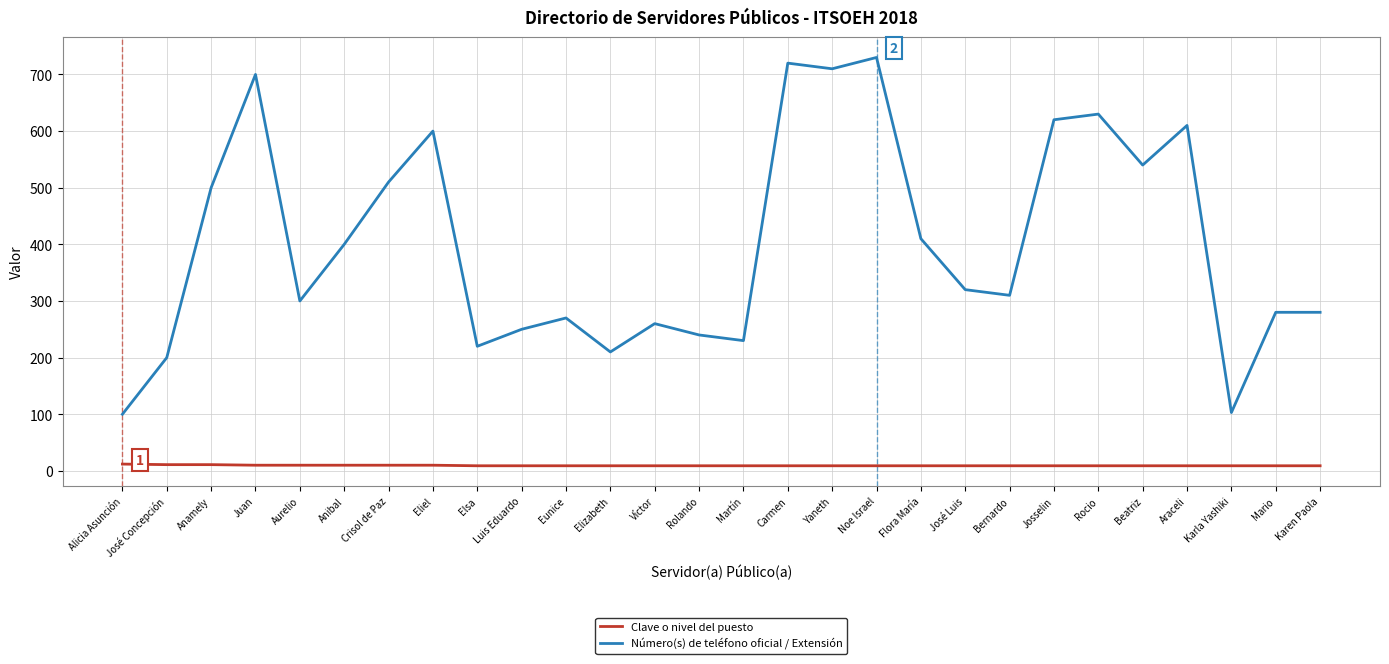

True or false: Clave o nivel del puesto has a value of 10 at Juan.

True